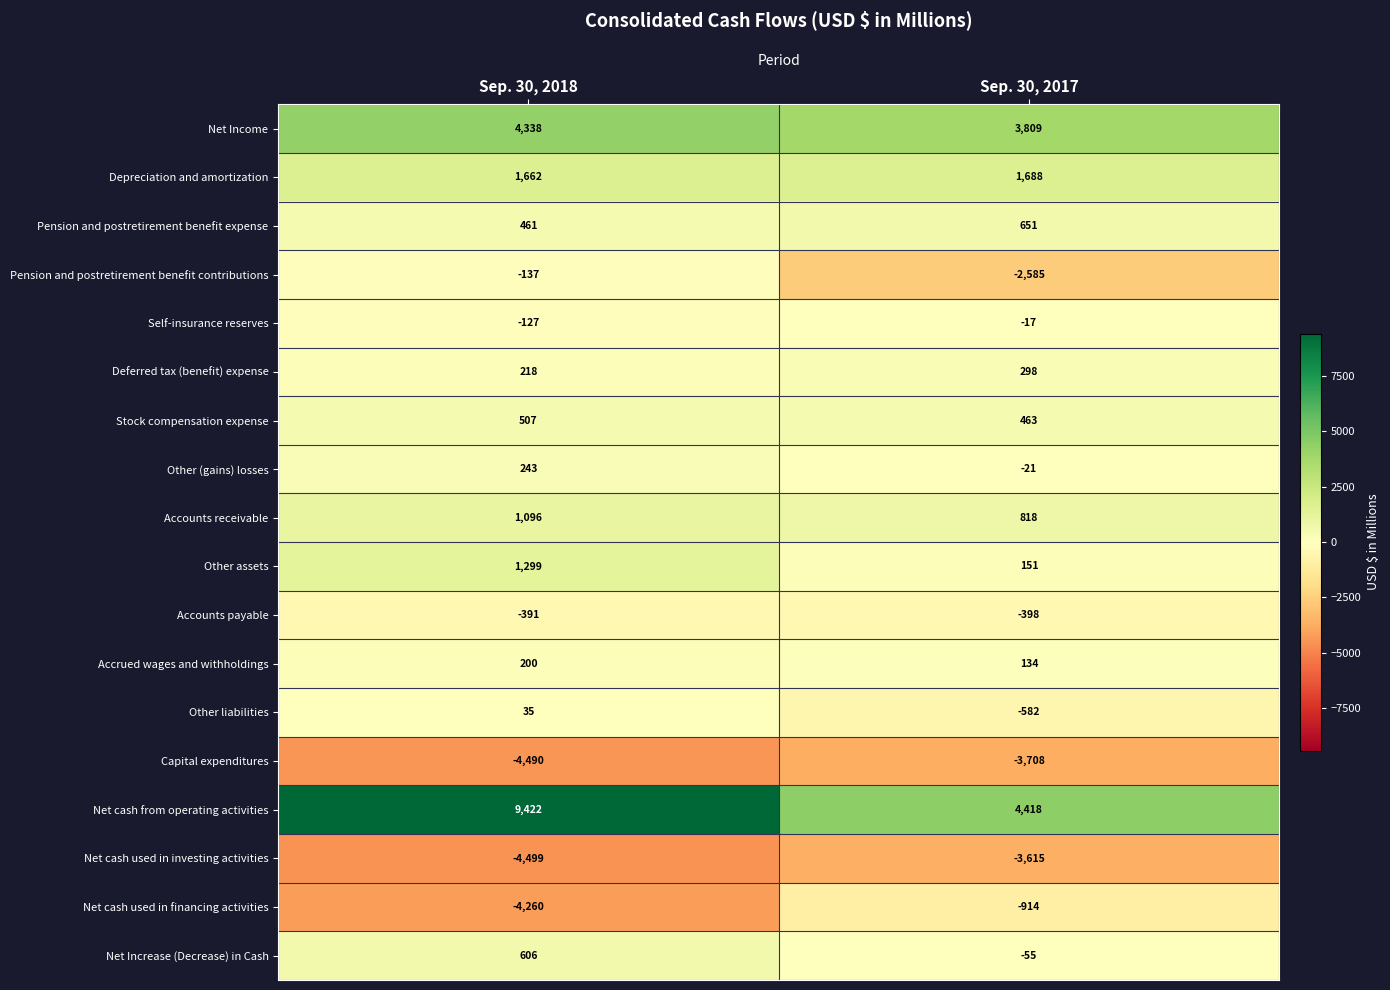

Which category has the highest value across all series?

Sep. 30, 2018